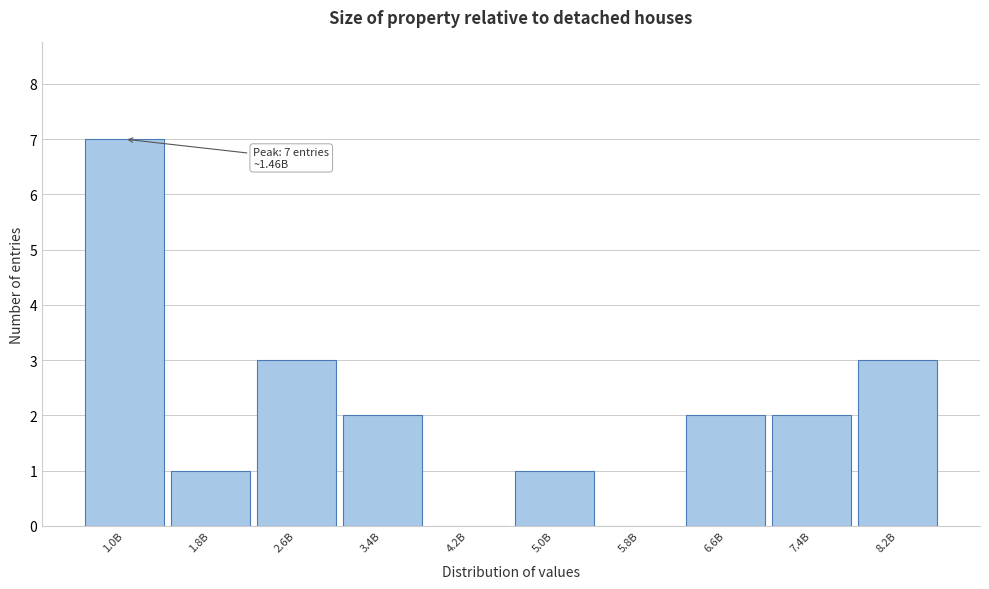

What is the approximate value at 8.2B?

3